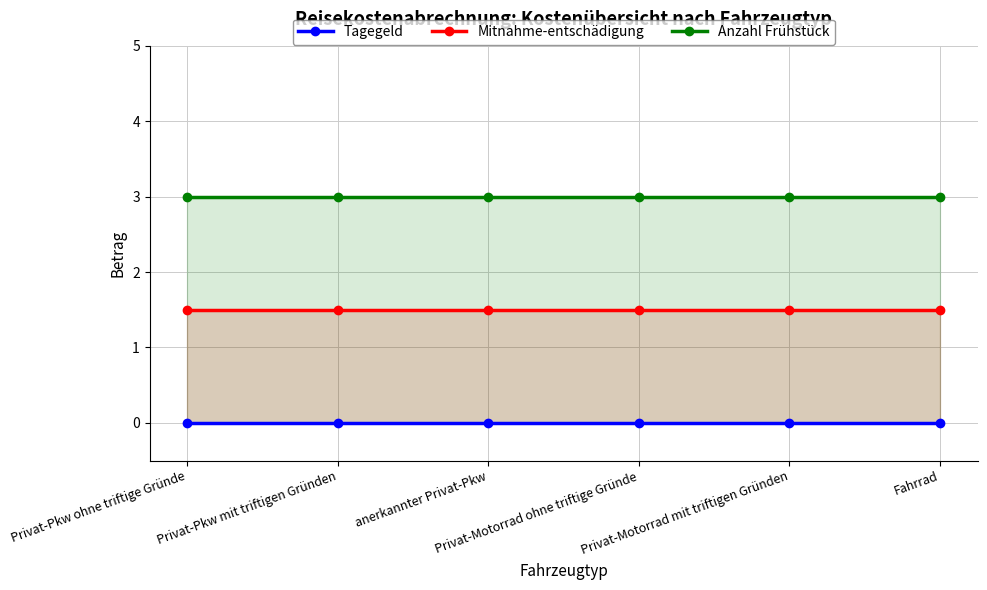

Rank the series by their average value, from lowest to highest.

Tagegeld, Mitnahme-entschädigung, Anzahl Frühstück